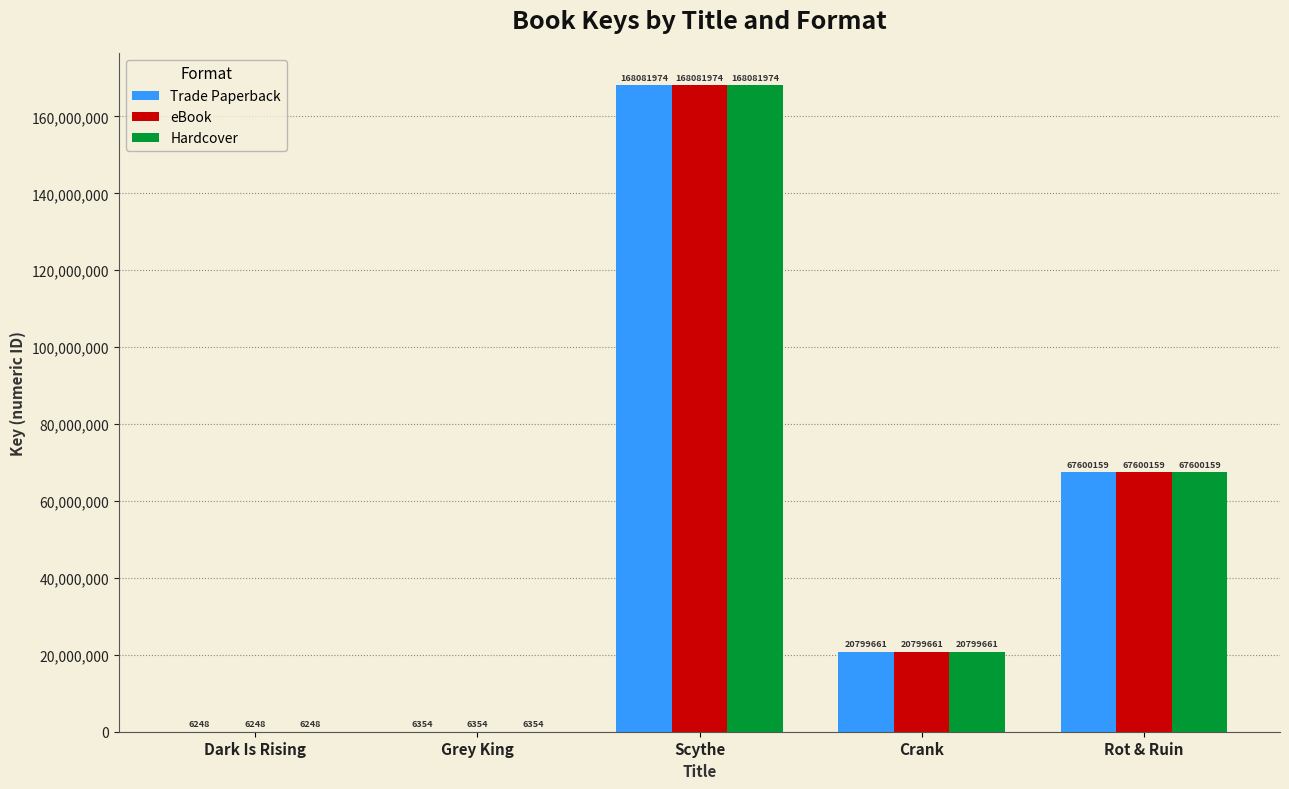

At which category is the sum across all series the highest?

Scythe